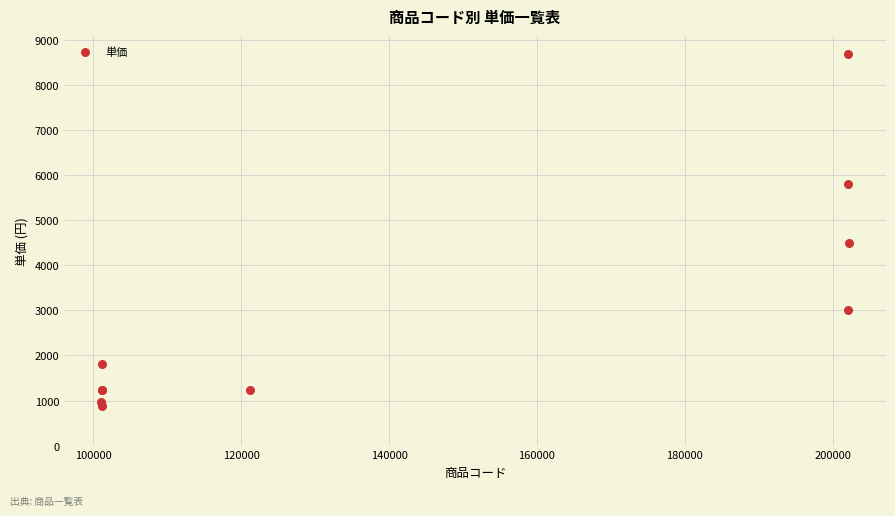

What Y value in the scatter plot is closest to 4790?

4500